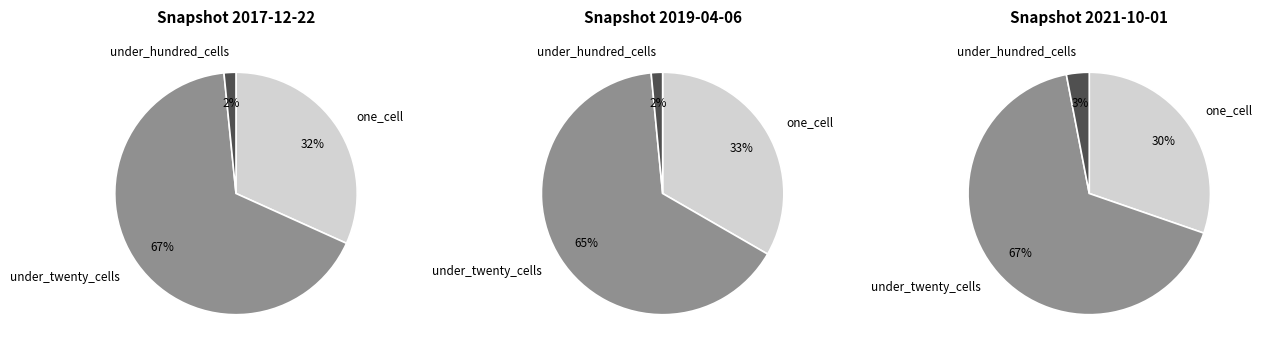

Does over_thousand_cells account for over 50% of the chart?

No